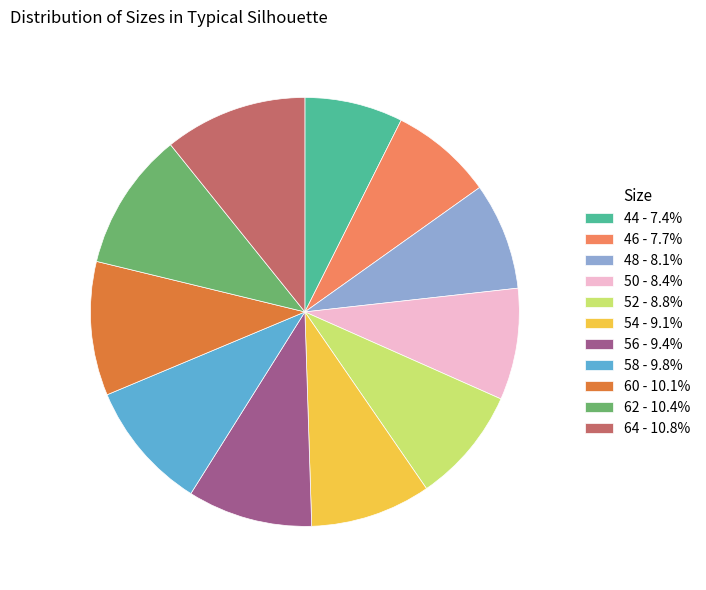

Do 44 - 7.4% and 64 - 10.8% together represent more than half of the pie?

No